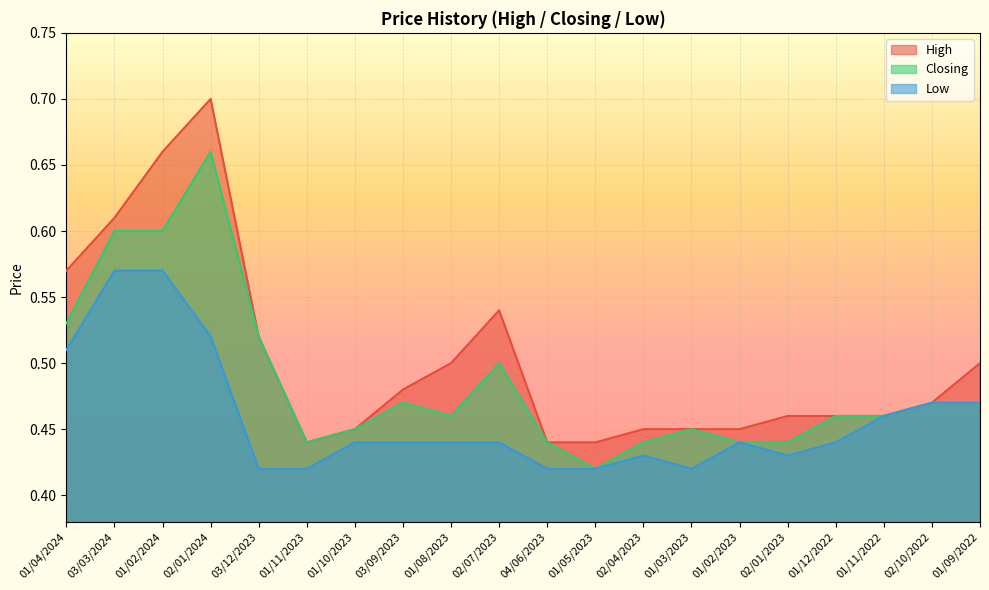

At how many categories does at least one series exceed 0?

20